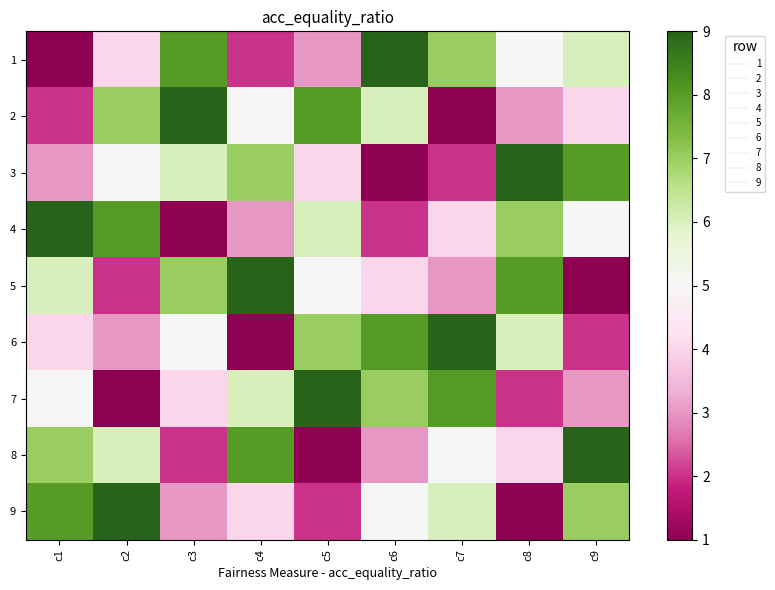

Reading left to right, extract all data points from this chart.

1: c1=1	c2=4	c3=8	c4=2	c5=3	c6=9	c7=7	c8=5	c9=6
2: c1=2	c2=7	c3=9	c4=5	c5=8	c6=6	c7=1	c8=3	c9=4
3: c1=3	c2=5	c3=6	c4=7	c5=4	c6=1	c7=2	c8=9	c9=8
4: c1=9	c2=8	c3=1	c4=3	c5=6	c6=2	c7=4	c8=7	c9=5
5: c1=6	c2=2	c3=7	c4=9	c5=5	c6=4	c7=3	c8=8	c9=1
6: c1=4	c2=3	c3=5	c4=1	c5=7	c6=8	c7=9	c8=6	c9=2
7: c1=5	c2=1	c3=4	c4=6	c5=9	c6=7	c7=8	c8=2	c9=3
8: c1=7	c2=6	c3=2	c4=8	c5=1	c6=3	c7=5	c8=4	c9=9
9: c1=8	c2=9	c3=3	c4=4	c5=2	c6=5	c7=6	c8=1	c9=7